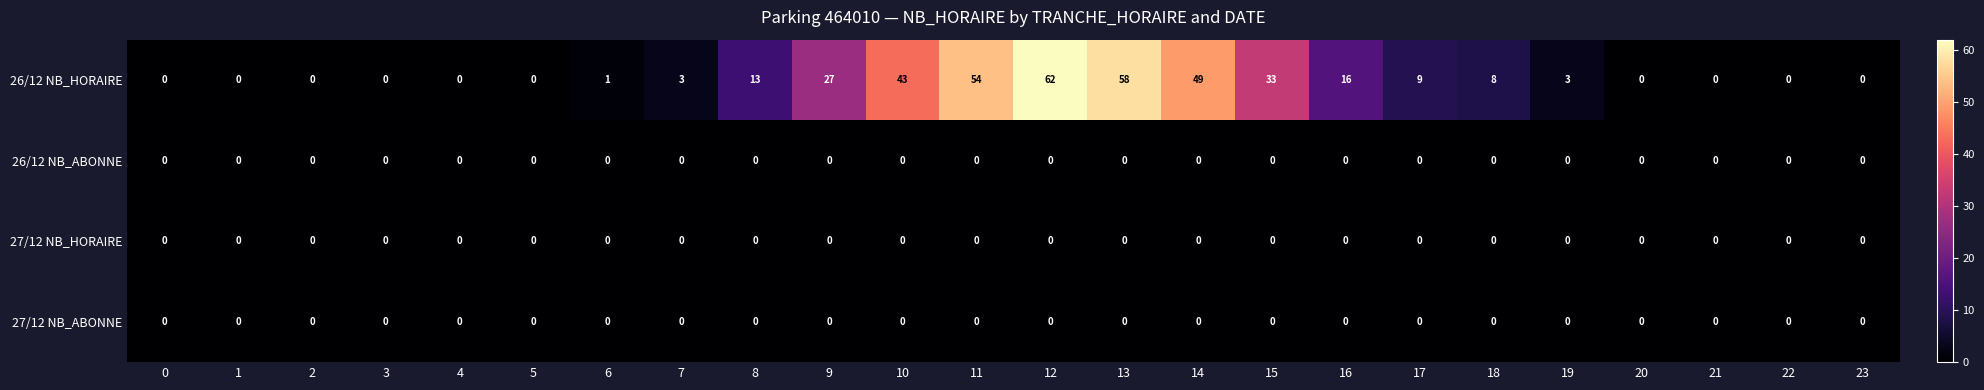

The value of 26/12 NB_HORAIRE at 11 is 54. True or false?

True